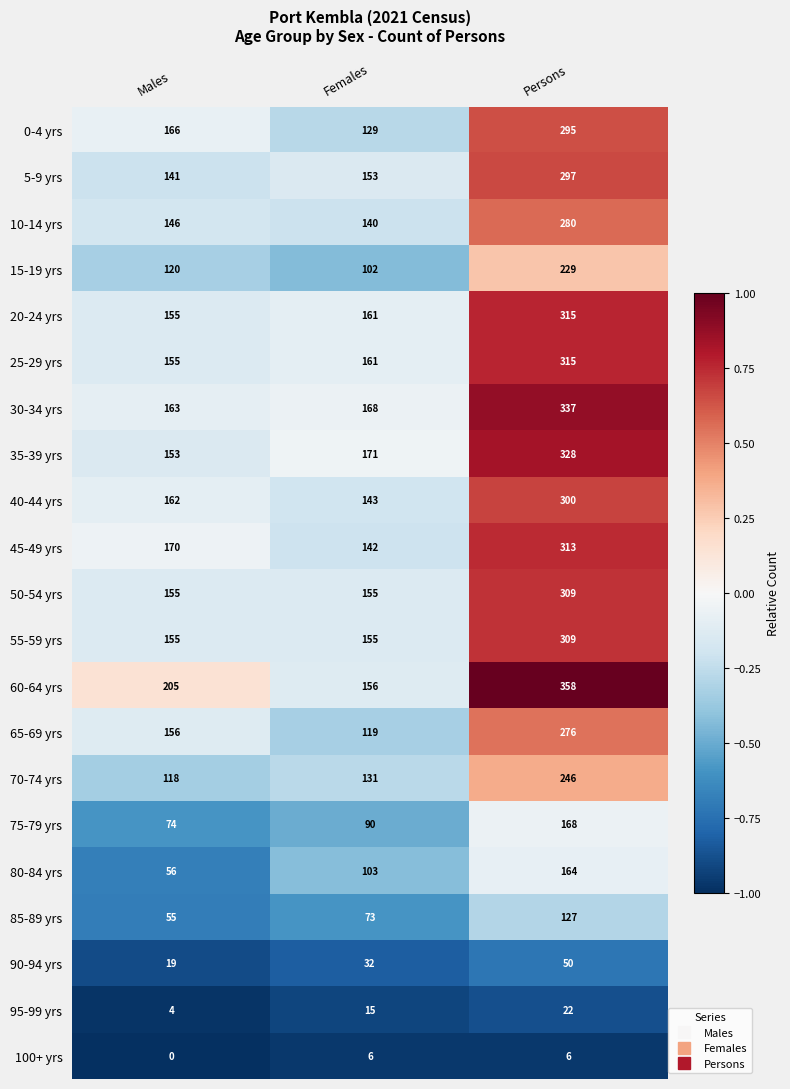

The 55-59 yrs series shows 155 at Females. True or false?

True